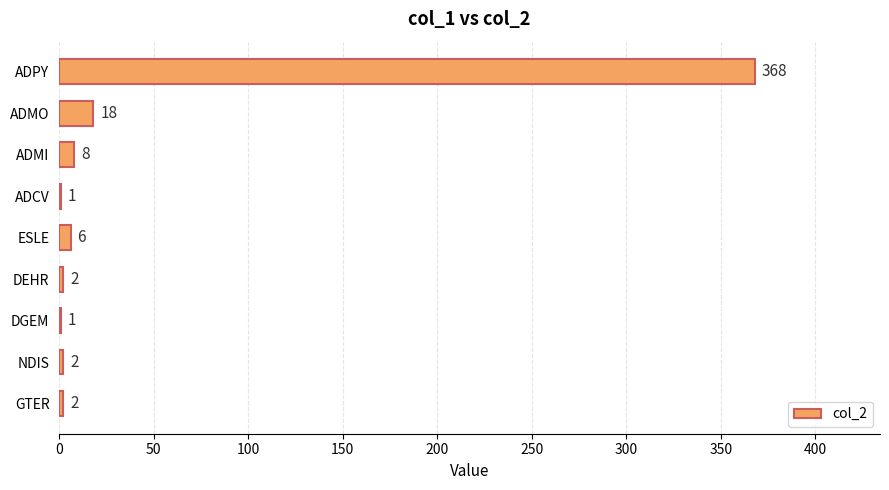

At which label is the value closest to 184?

ADMO